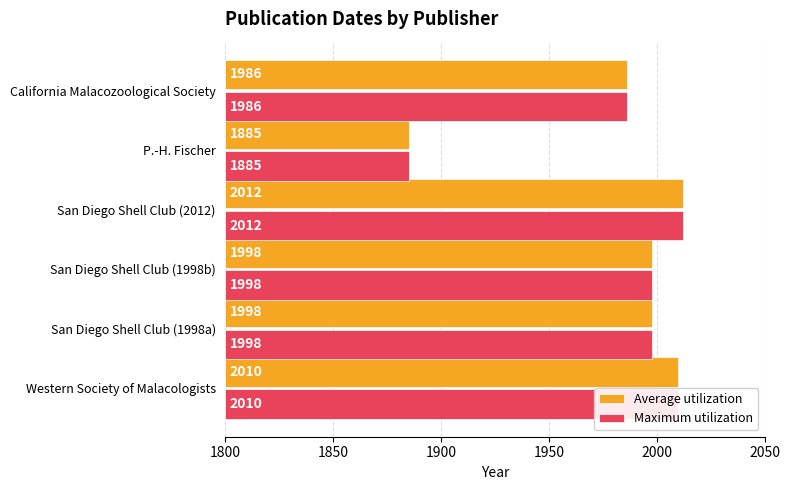

How many data points does each series have?

6